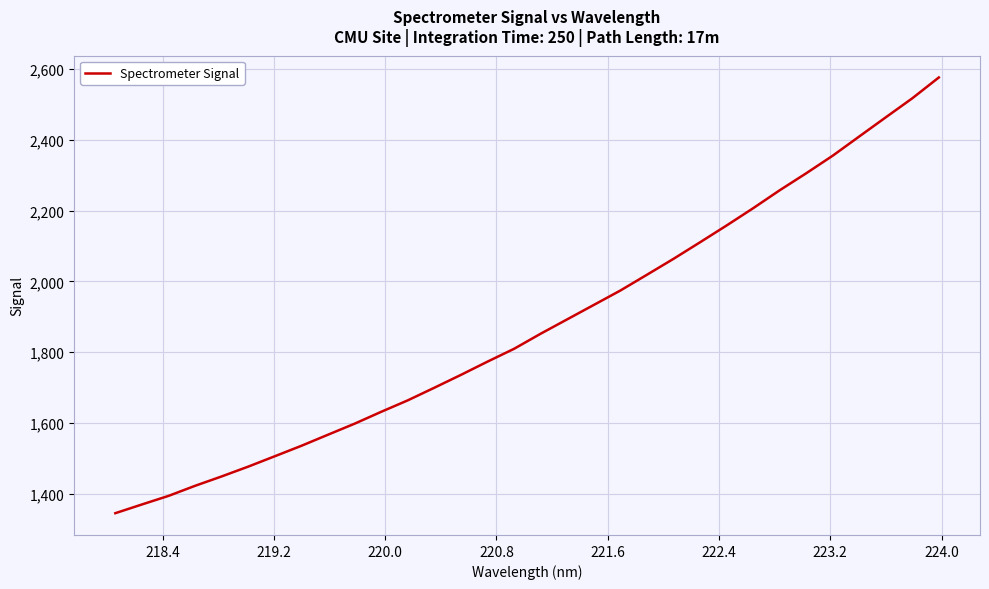

What is the minimum value shown in the chart?

1345.8